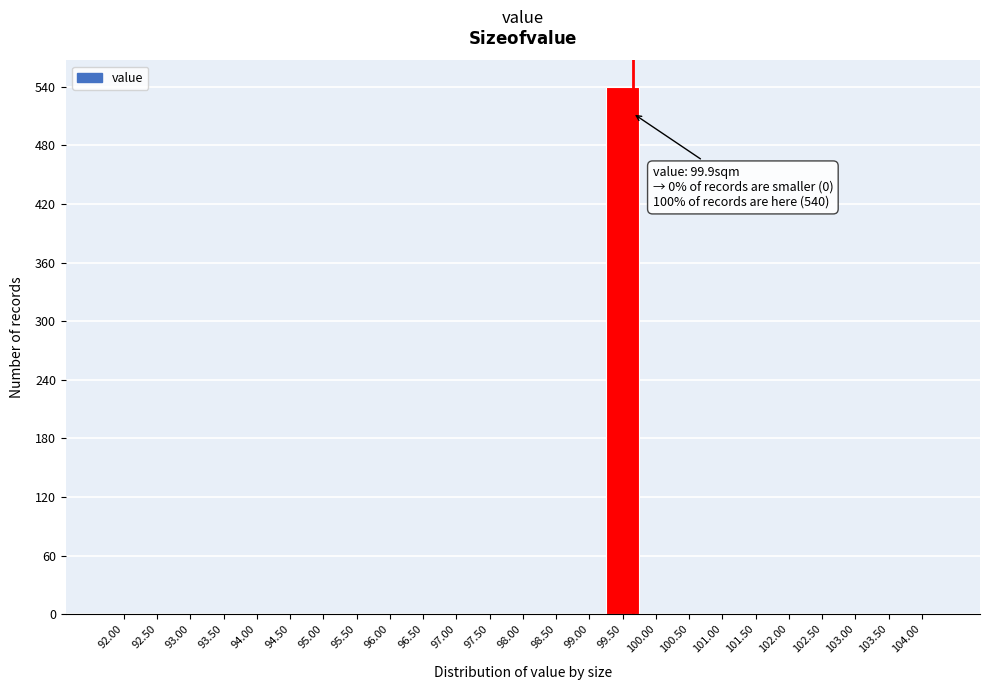

Reading right to left, what are all the values shown in this chart?

104.00=0	103.50=0	103.00=0	102.50=0	102.00=0	101.50=0	101.00=0	100.50=0	100.00=0	99.50=540	99.00=0	98.50=0	98.00=0	97.50=0	97.00=0	96.50=0	96.00=0	95.50=0	95.00=0	94.50=0	94.00=0	93.50=0	93.00=0	92.50=0	92.00=0